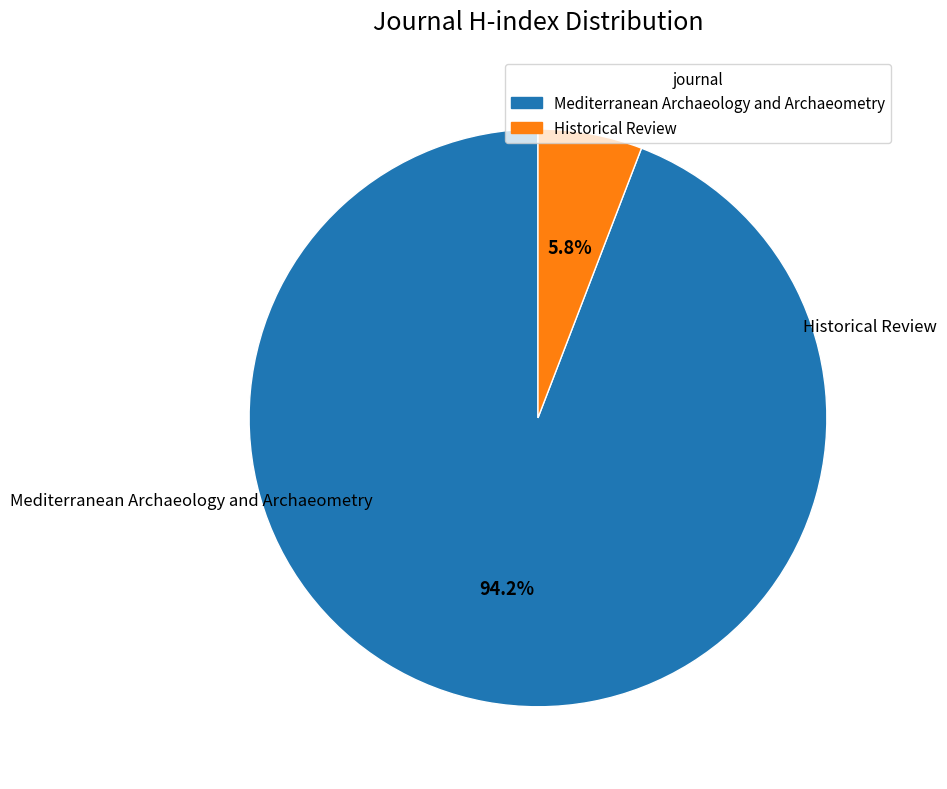

To the nearest percent, what percentage of the pie is Historical Review?

6%